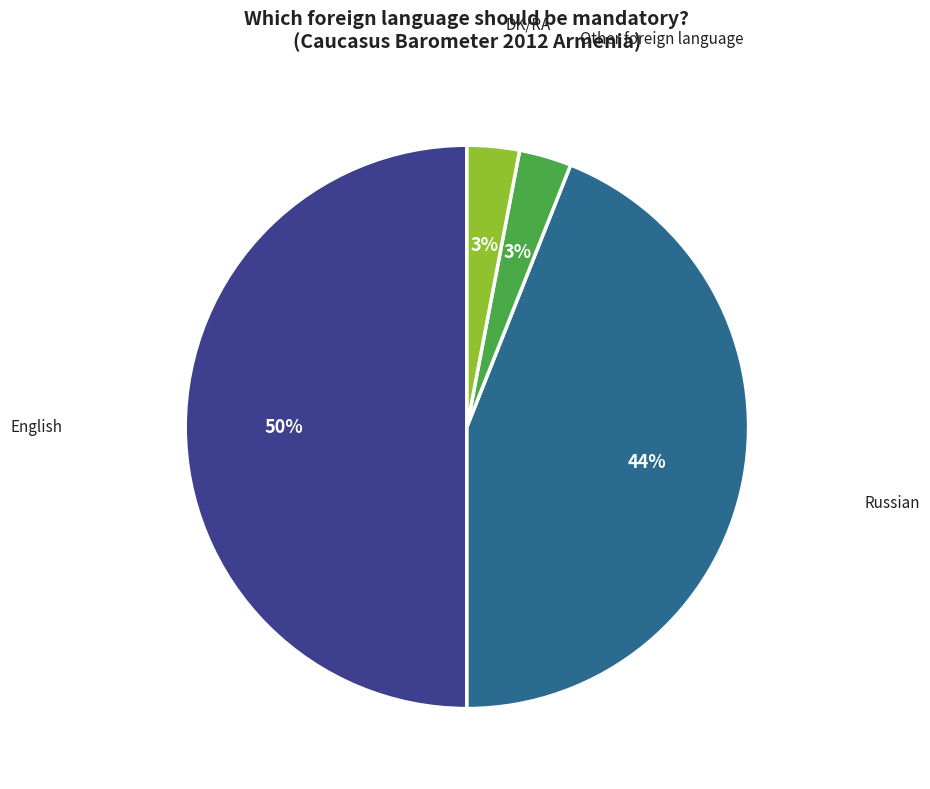

To the nearest percent, what is the average slice percentage?

25%